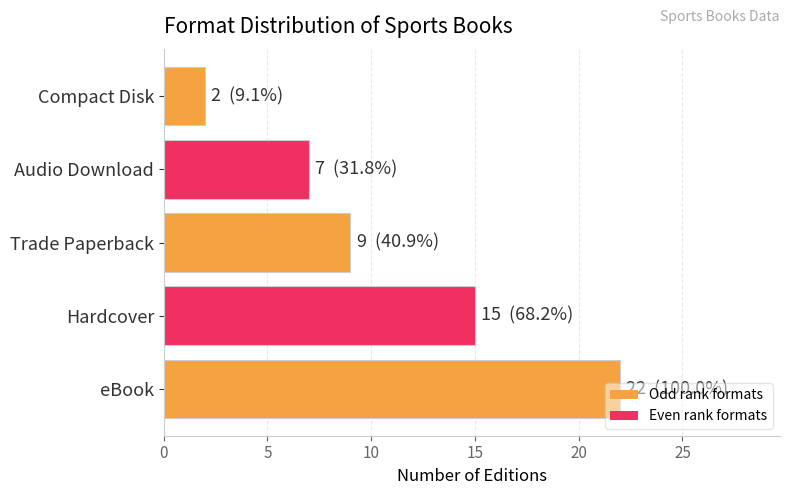

What is the ratio of the value at Compact Disk to the value at Audio Download?

0.3